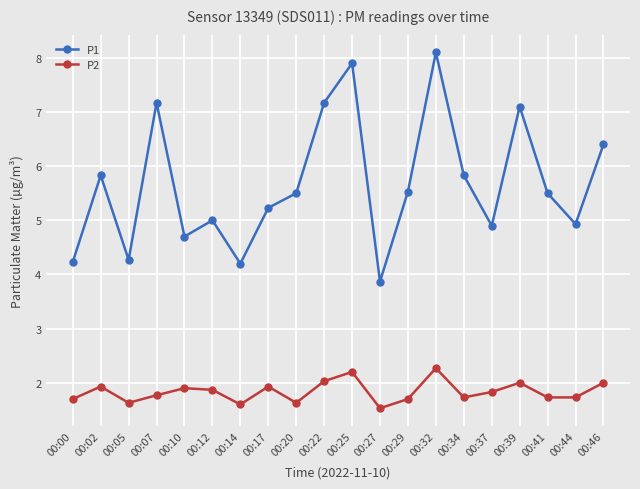

Reading left to right, list all the values displayed in this chart.

P1: 00:00=4.2	00:02=5.8	00:05=4.3	00:07=7.2	00:10=4.7	00:12=5.0	00:14=4.2	00:17=5.2	00:20=5.5	00:22=7.2	00:25=7.9	00:27=3.9	00:29=5.5	00:32=8.1	00:34=5.8	00:37=4.9	00:39=7.1	00:41=5.5	00:44=4.9	00:46=6.4
P2: 00:00=1.7	00:02=1.9	00:05=1.6	00:07=1.8	00:10=1.9	00:12=1.9	00:14=1.6	00:17=1.9	00:20=1.6	00:22=2.0	00:25=2.2	00:27=1.5	00:29=1.7	00:32=2.3	00:34=1.7	00:37=1.8	00:39=2.0	00:41=1.7	00:44=1.7	00:46=2.0